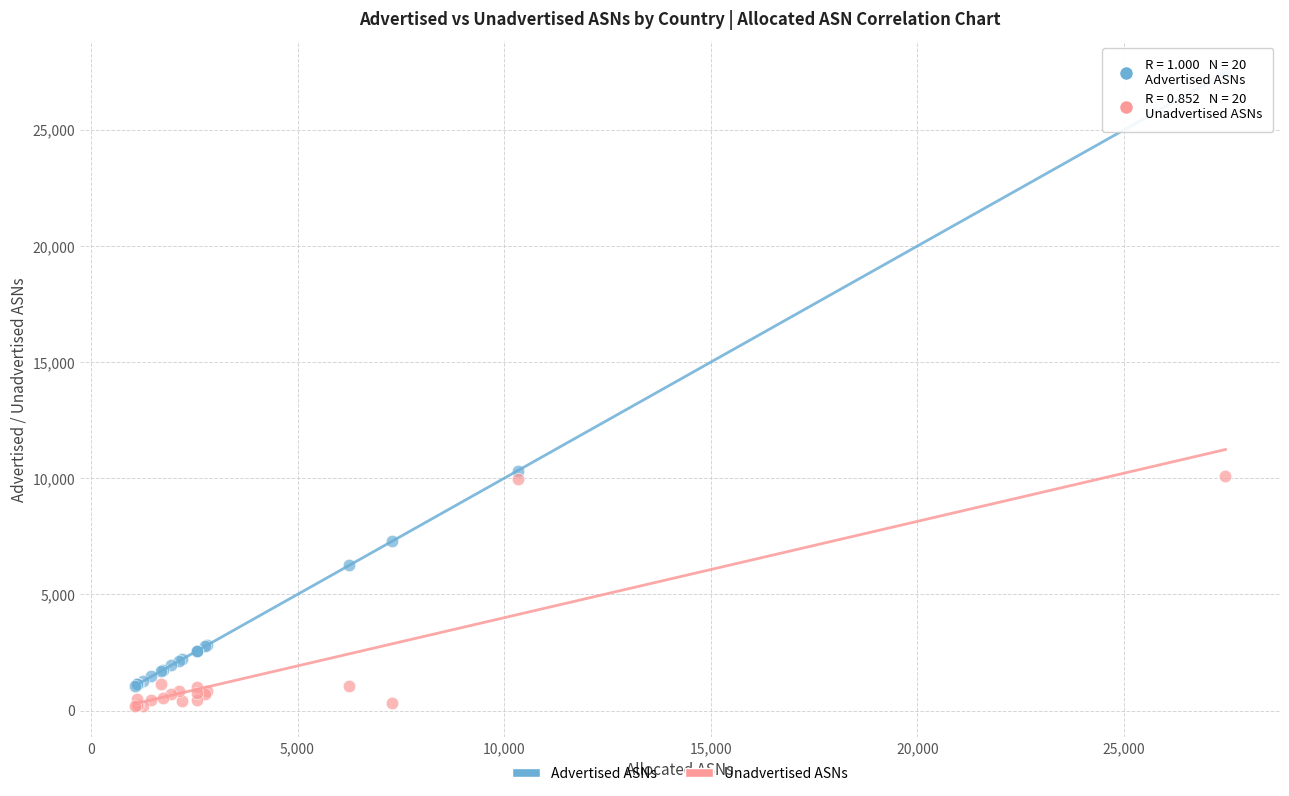

In the Unadvertised ASNs series, what Y value is closest to 5164?

1160